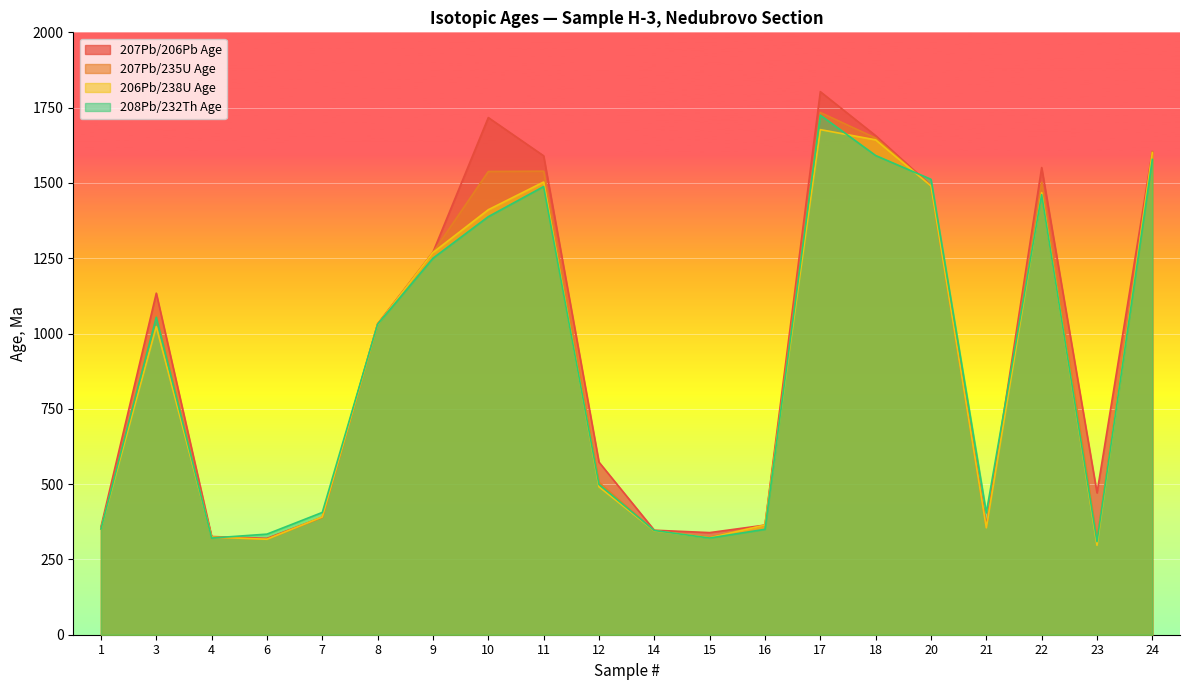

How many lines are shown in the chart?

4